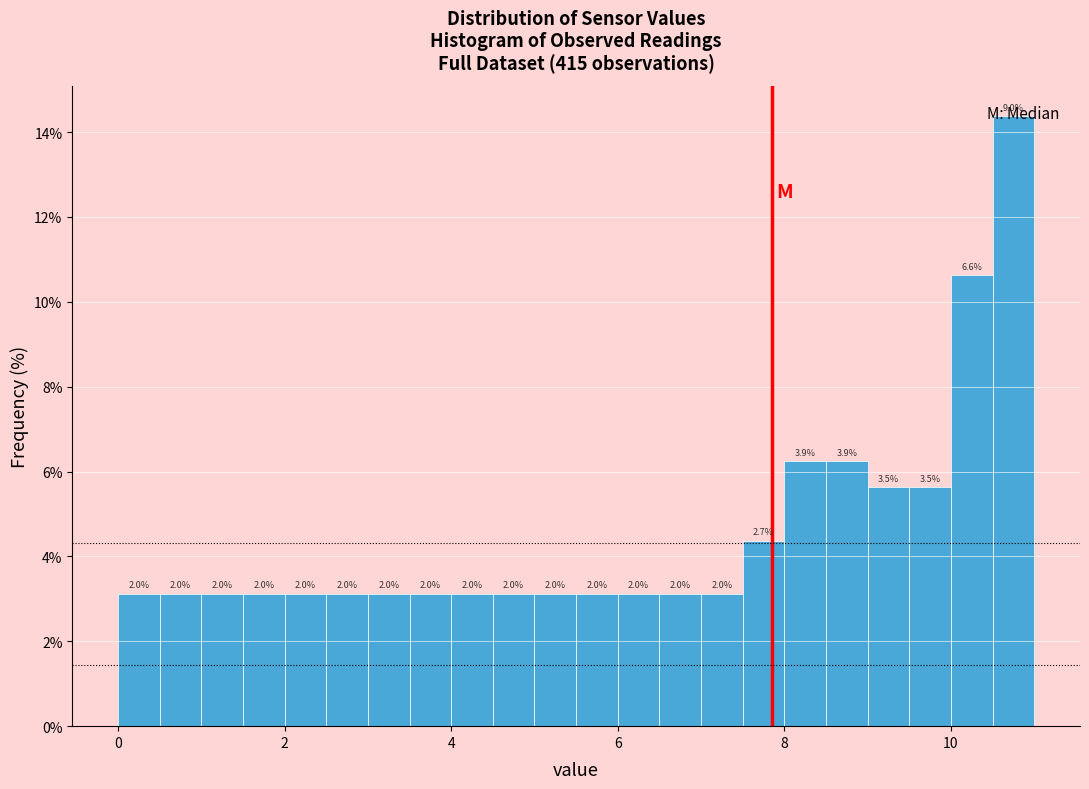

Around what value on the x-axis is the tallest bar? Give the approximate position of its centre, as read against the axis.

10.8